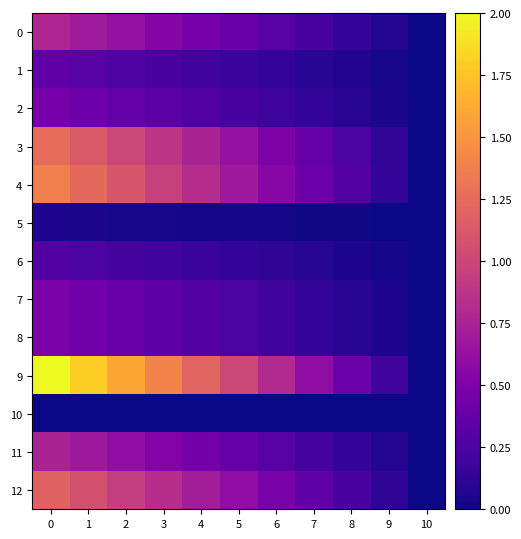

Reading left to right, what are all the values shown in this chart?

0: 0=0.8	1=0.7	2=0.6	3=0.5	4=0.5	5=0.4	6=0.3	7=0.2	8=0.2	9=0.1	10=0.0
1: 0=0.3	1=0.3	2=0.3	3=0.2	4=0.2	5=0.2	6=0.1	7=0.1	8=0.1	9=0.0	10=0.0
2: 0=0.5	1=0.4	2=0.4	3=0.3	4=0.3	5=0.2	6=0.2	7=0.1	8=0.1	9=0.0	10=0.0
3: 0=1.3	1=1.1	2=1.0	3=0.9	4=0.8	5=0.6	6=0.5	7=0.4	8=0.3	9=0.1	10=0.0
4: 0=1.4	1=1.2	2=1.1	3=1.0	4=0.8	5=0.7	6=0.6	7=0.4	8=0.3	9=0.1	10=0.0
5: 0=0.0	1=0.0	2=0.0	3=0.0	4=0.0	5=0.0	6=0.0	7=0.0	8=0.0	9=0.0	10=0.0
6: 0=0.3	1=0.3	2=0.2	3=0.2	4=0.2	5=0.1	6=0.1	7=0.1	8=0.1	9=0.0	10=0.0
7: 0=0.5	1=0.4	2=0.4	3=0.3	4=0.3	5=0.2	6=0.2	7=0.1	8=0.1	9=0.0	10=0.0
8: 0=0.5	1=0.4	2=0.4	3=0.3	4=0.3	5=0.2	6=0.2	7=0.1	8=0.1	9=0.0	10=0.0
9: 0=2.0	1=1.8	2=1.6	3=1.4	4=1.2	5=1.0	6=0.8	7=0.6	8=0.4	9=0.2	10=0.0
10: 0=0.0	1=0.0	2=0.0	3=0.0	4=0.0	5=0.0	6=0.0	7=0.0	8=0.0	9=0.0	10=0.0
11: 0=0.8	1=0.7	2=0.6	3=0.5	4=0.5	5=0.4	6=0.3	7=0.2	8=0.2	9=0.1	10=0.0
12: 0=1.2	1=1.1	2=1.0	3=0.8	4=0.7	5=0.6	6=0.5	7=0.4	8=0.2	9=0.1	10=0.0